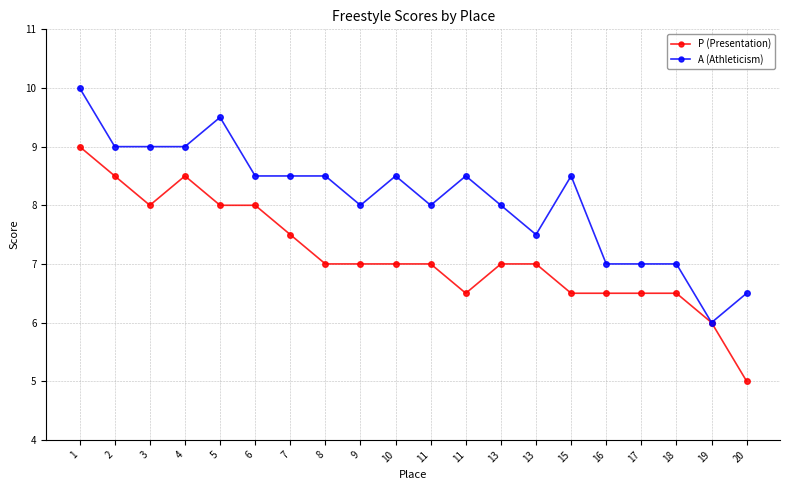

Reading right to left, what are all the values shown in this chart?

P (Presentation): 5.0	6.0	6.5	6.5	6.5	6.5	7.0	7.0	6.5	7.0	7.0	7.0	7.0	7.5	8.0	8.0	8.5	8.0	8.5	9.0
A (Athleticism): 6.5	6.0	7.0	7.0	7.0	8.5	7.5	8.0	8.5	8.0	8.5	8.0	8.5	8.5	8.5	9.5	9.0	9.0	9.0	10.0